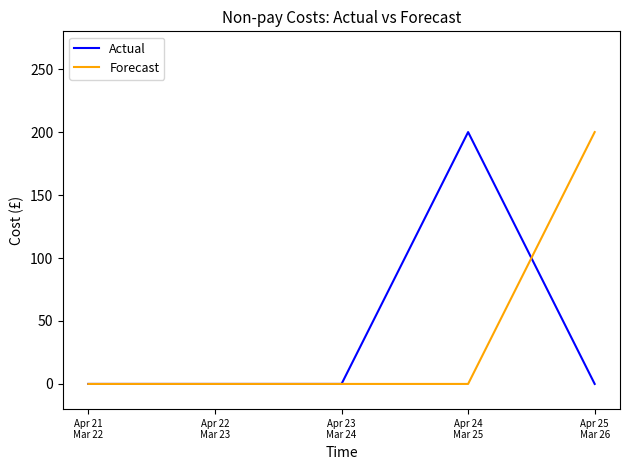

What is the maximum value for Forecast?

200